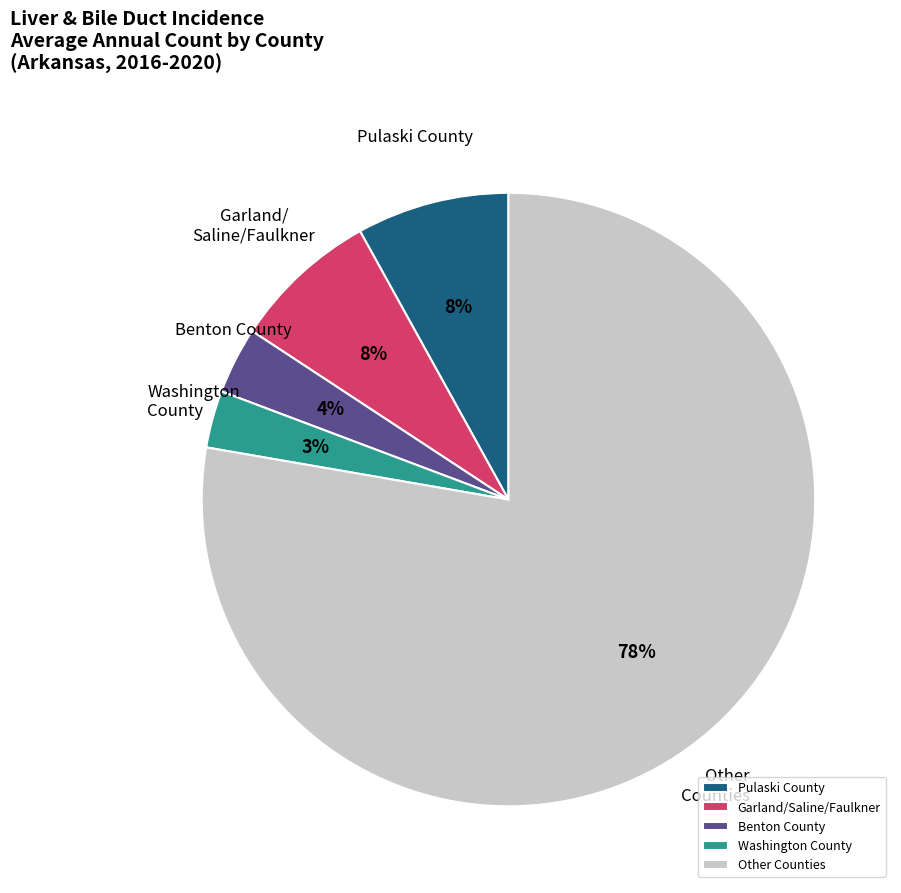

Does any single category account for the majority?

Yes